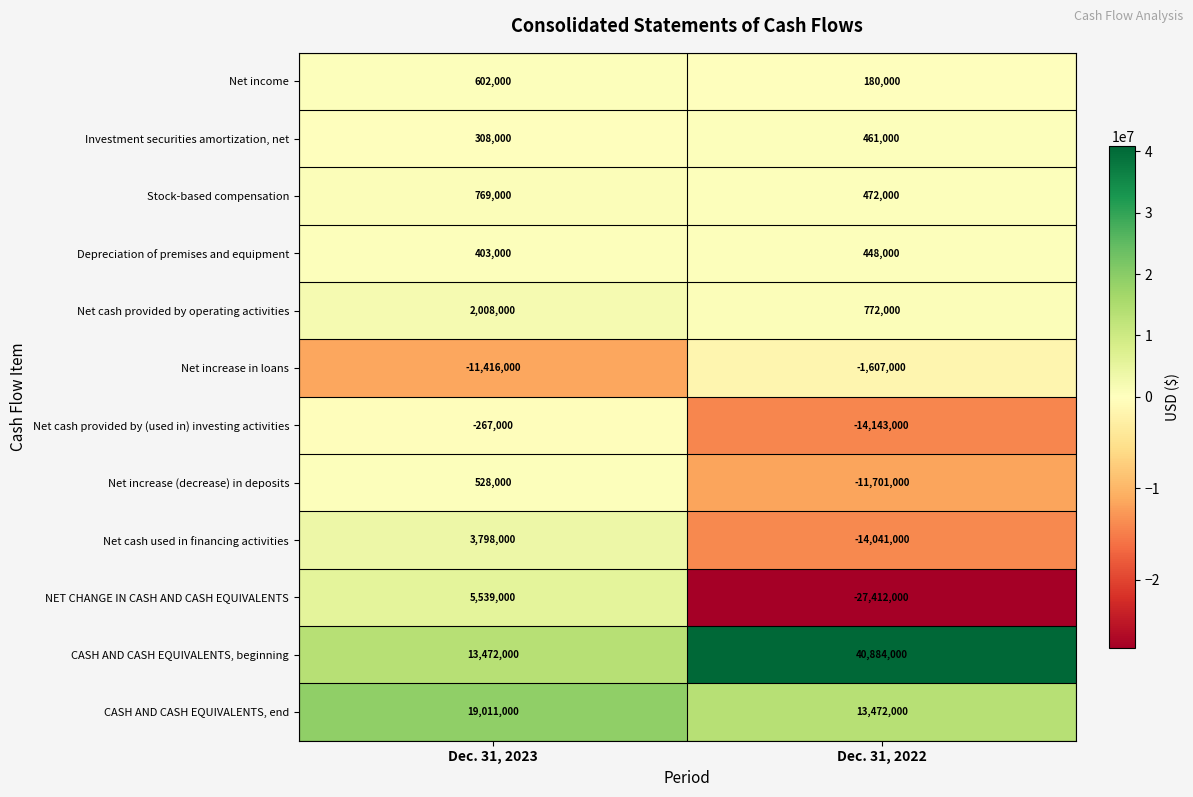

Which series changed the most between Dec. 31, 2023 and Dec. 31, 2022?

NET CHANGE IN CASH AND CASH EQUIVALENTS